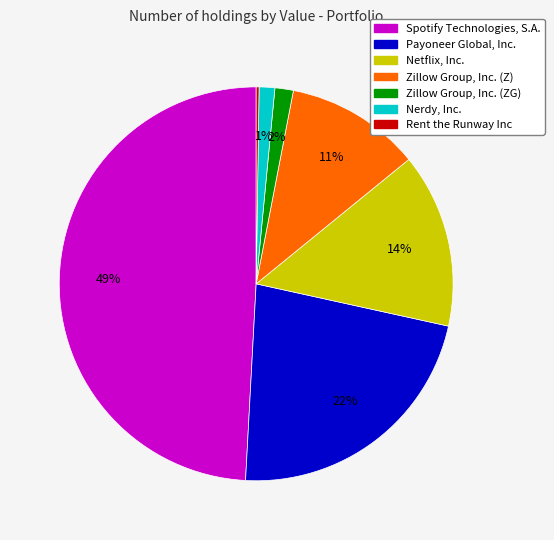

Which slice is the largest?

Spotify Technologies, S.A.